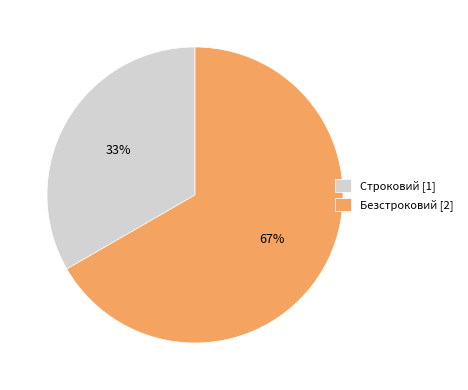

Is the sum of Безстроковий and Строковий greater than half?

Yes